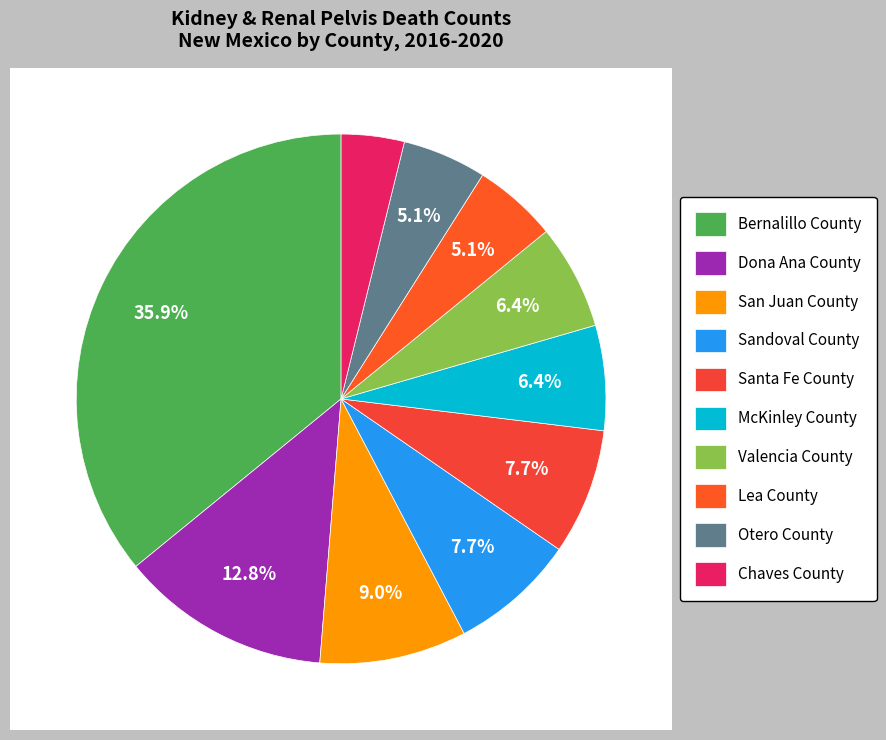

What is the change in value from Dona Ana County to San Juan County?

-3